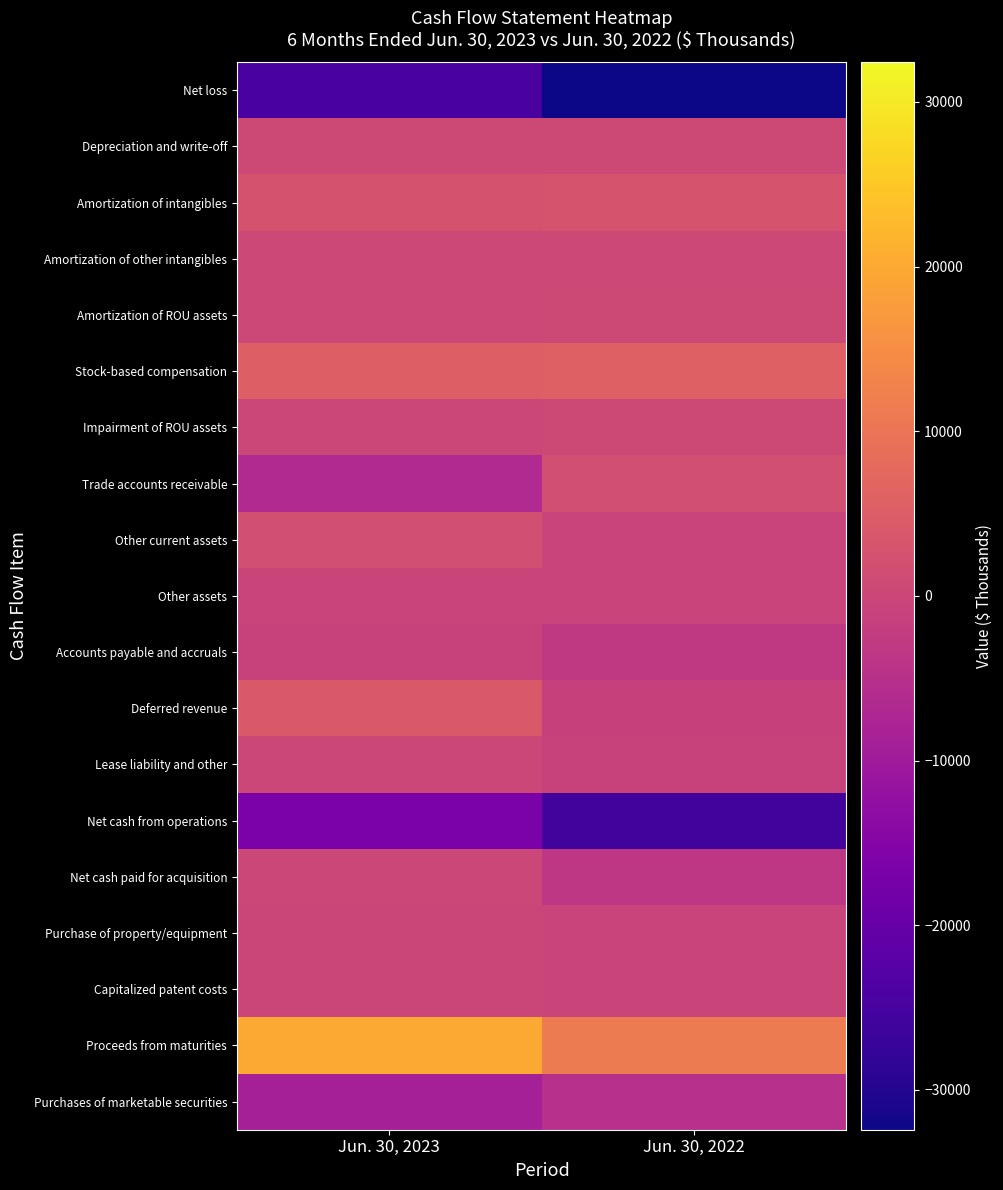

Reading left to right, list all the values displayed in this chart.

Net loss: Jun. 30, 2023=-24663	Jun. 30, 2022=-32420
Depreciation and write-off: Jun. 30, 2023=688	Jun. 30, 2022=720
Amortization of intangibles: Jun. 30, 2023=2739	Jun. 30, 2022=2977
Amortization of other intangibles: Jun. 30, 2023=338	Jun. 30, 2022=344
Amortization of ROU assets: Jun. 30, 2023=332	Jun. 30, 2022=520
Stock-based compensation: Jun. 30, 2023=5454	Jun. 30, 2022=5742
Impairment of ROU assets: Jun. 30, 2023=250	Jun. 30, 2022=574
Trade accounts receivable: Jun. 30, 2023=-6492	Jun. 30, 2022=1776
Other current assets: Jun. 30, 2023=1827	Jun. 30, 2022=-600
Other assets: Jun. 30, 2023=-268	Jun. 30, 2022=-568
Accounts payable and accruals: Jun. 30, 2023=-839	Jun. 30, 2022=-2881
Deferred revenue: Jun. 30, 2023=4106	Jun. 30, 2022=-1043
Lease liability and other: Jun. 30, 2023=38	Jun. 30, 2022=-808
Net cash from operations: Jun. 30, 2023=-16490	Jun. 30, 2022=-25667
Net cash paid for acquisition: Jun. 30, 2023=0	Jun. 30, 2022=-3512
Purchase of property/equipment: Jun. 30, 2023=-121	Jun. 30, 2022=-716
Capitalized patent costs: Jun. 30, 2023=-198	Jun. 30, 2022=-271
Proceeds from maturities: Jun. 30, 2023=19984	Jun. 30, 2022=11148
Purchases of marketable securities: Jun. 30, 2023=-8664	Jun. 30, 2022=-4908